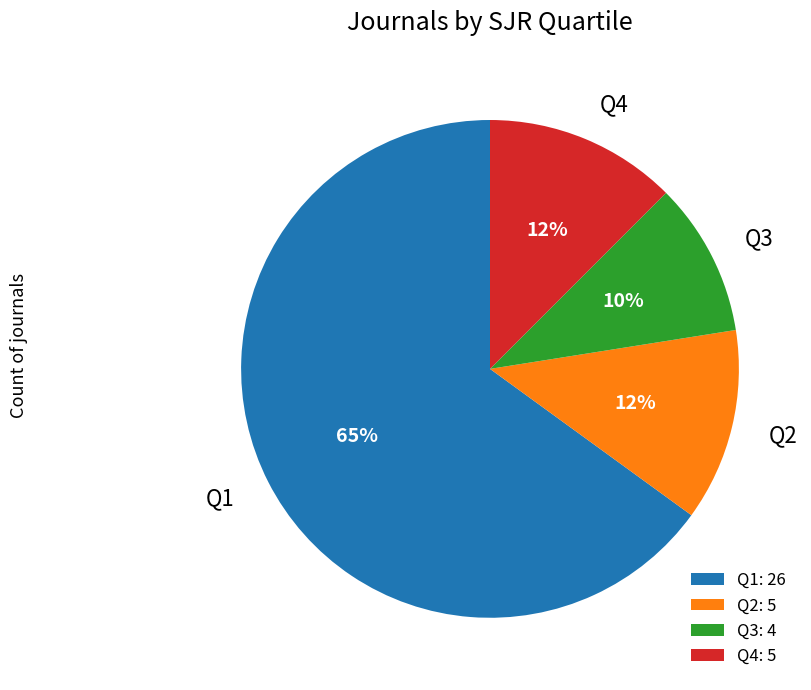

Combined, do Q2 and Q4 account for over 50%?

No